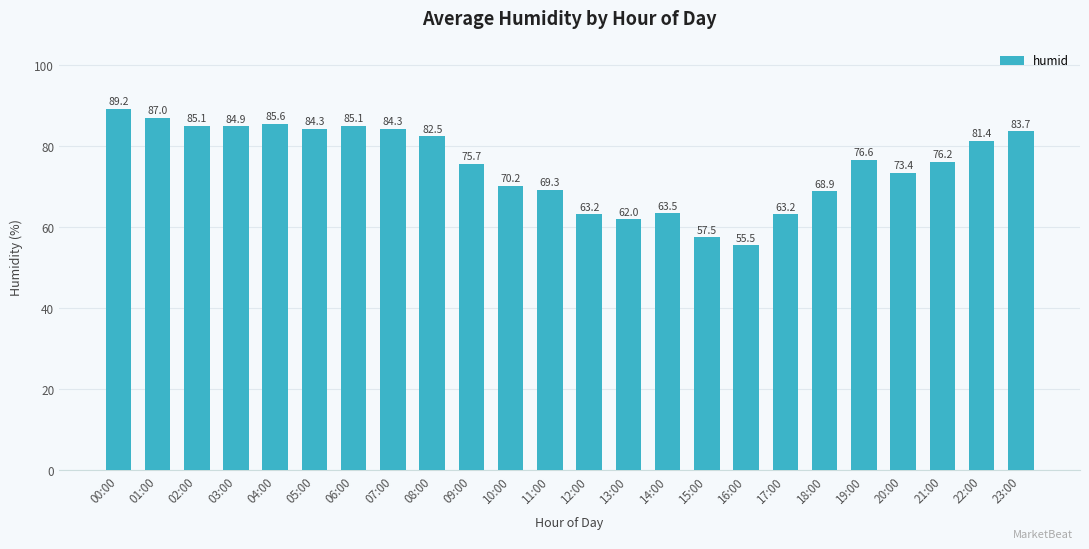

What is the greatest value displayed?

89.2